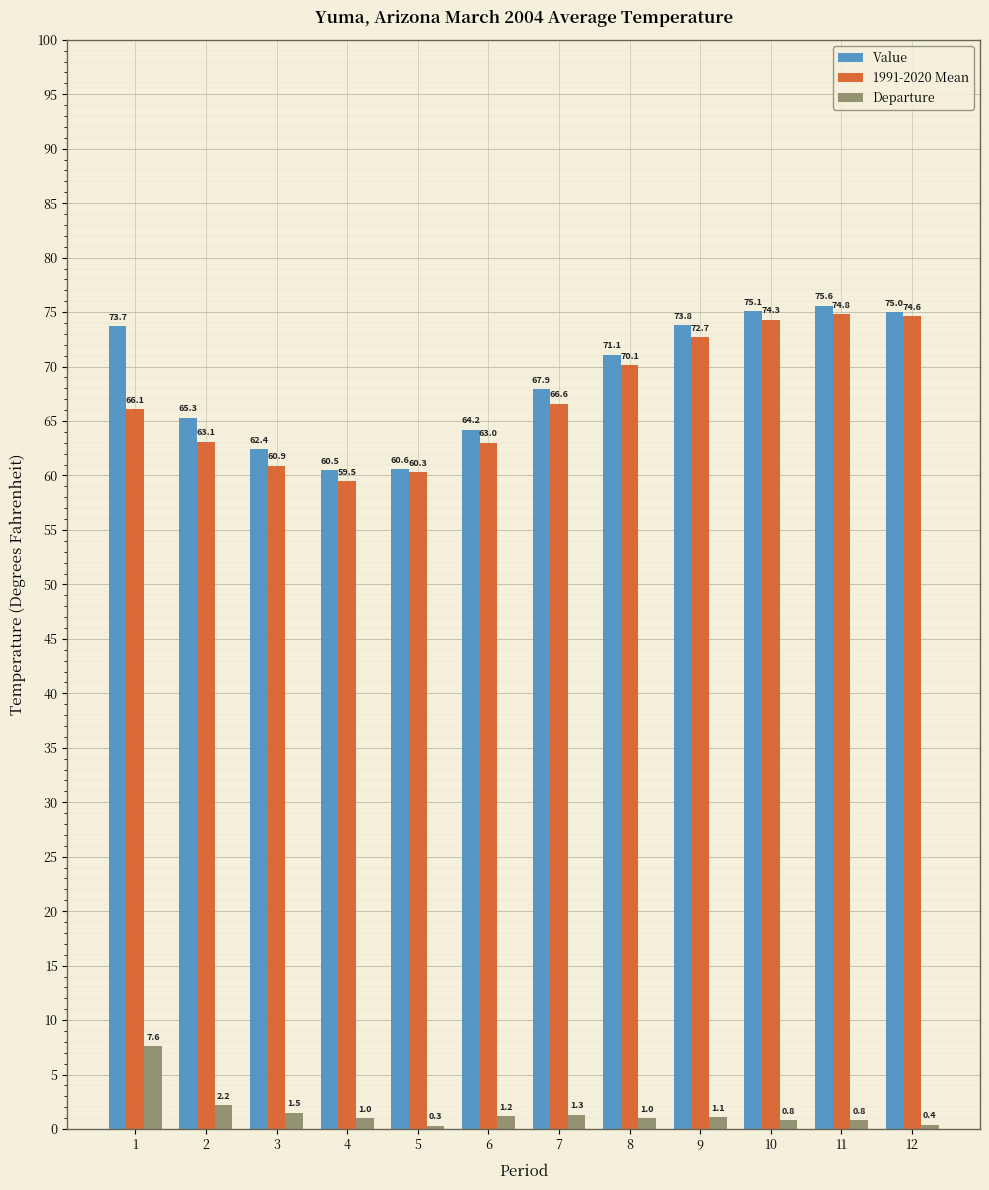

At which category is the sum across all series the highest?

11